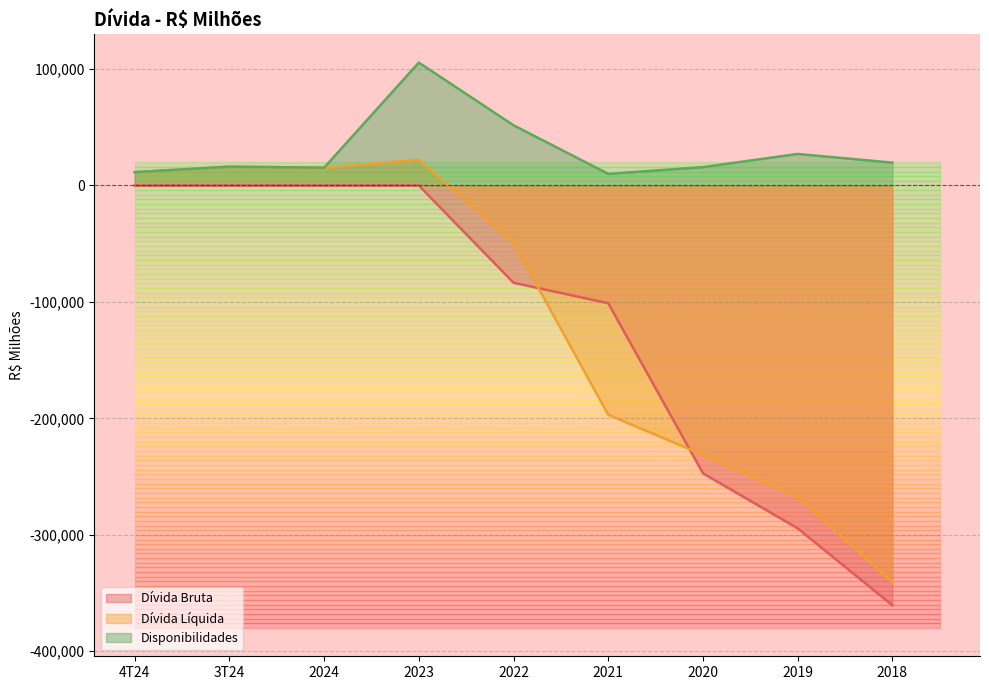

What position from the right is 2020?

3